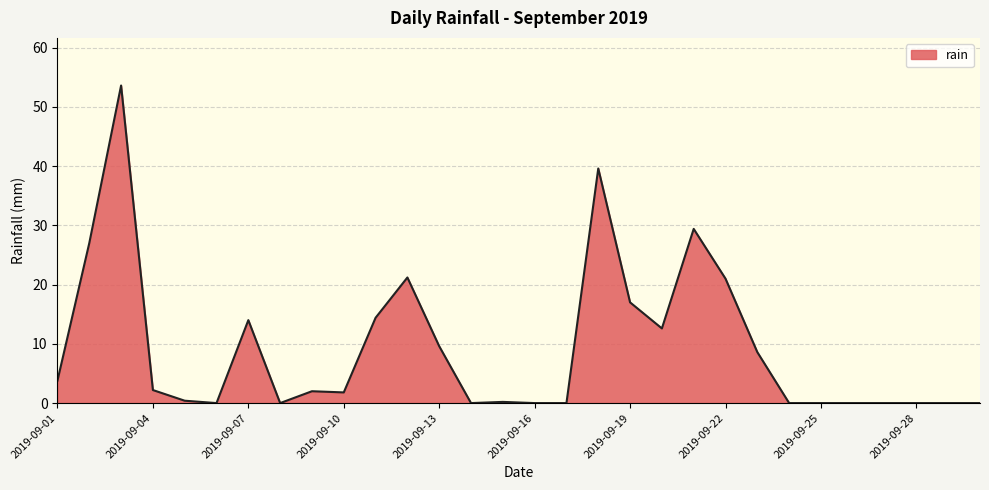

True or false: the data has more than 2 interior local peaks.

True